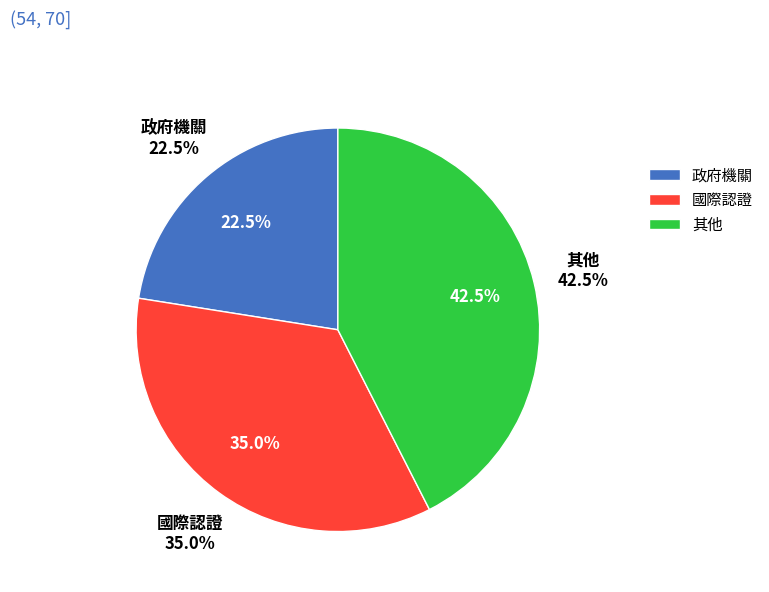

Between 其他 and 政府機關, which is larger?

其他